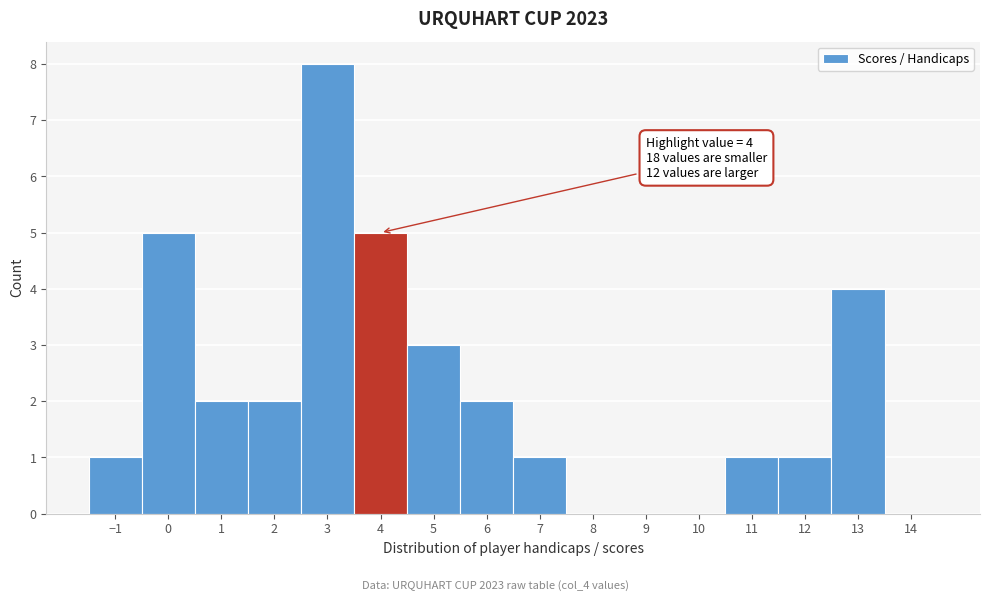

Over which range of the x-axis is the bar tallest?

2.5 to 3.5